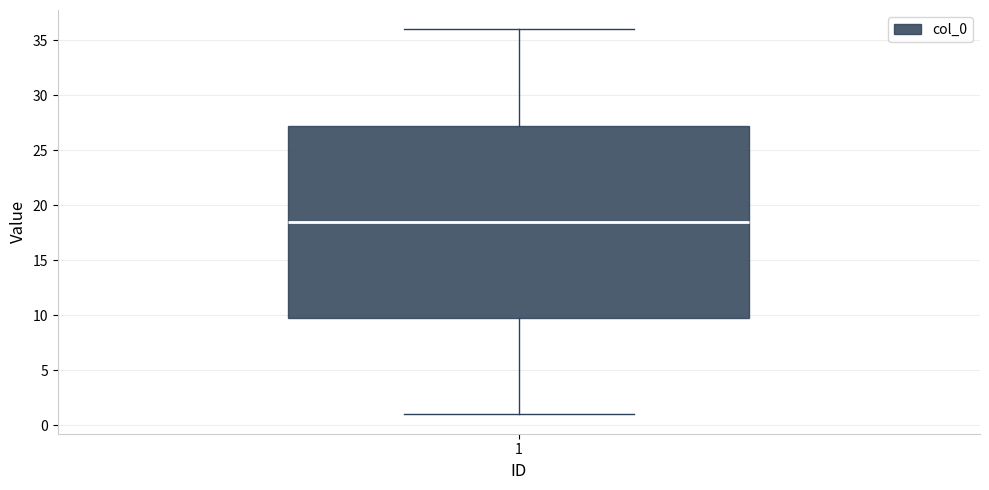

Where does the upper whisker of the box at x = 1 end on the y-axis? The values are not printed on the chart, so give them approximately, as read against the axis.

36.0